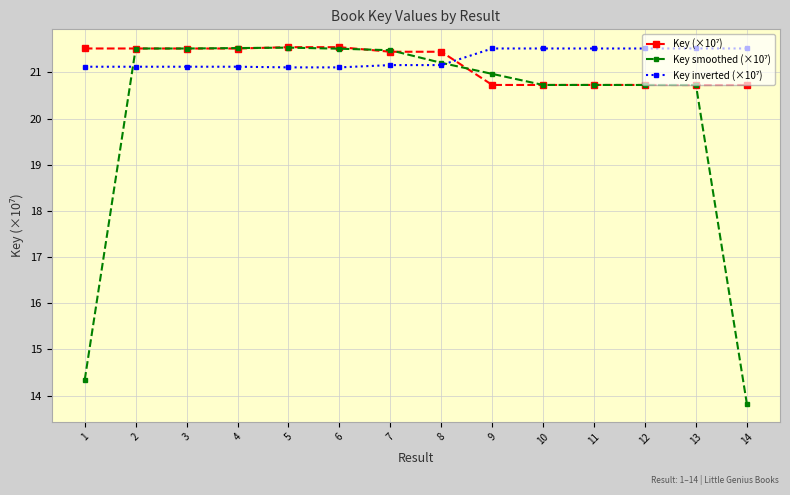

What is the smallest value displayed?

13.8